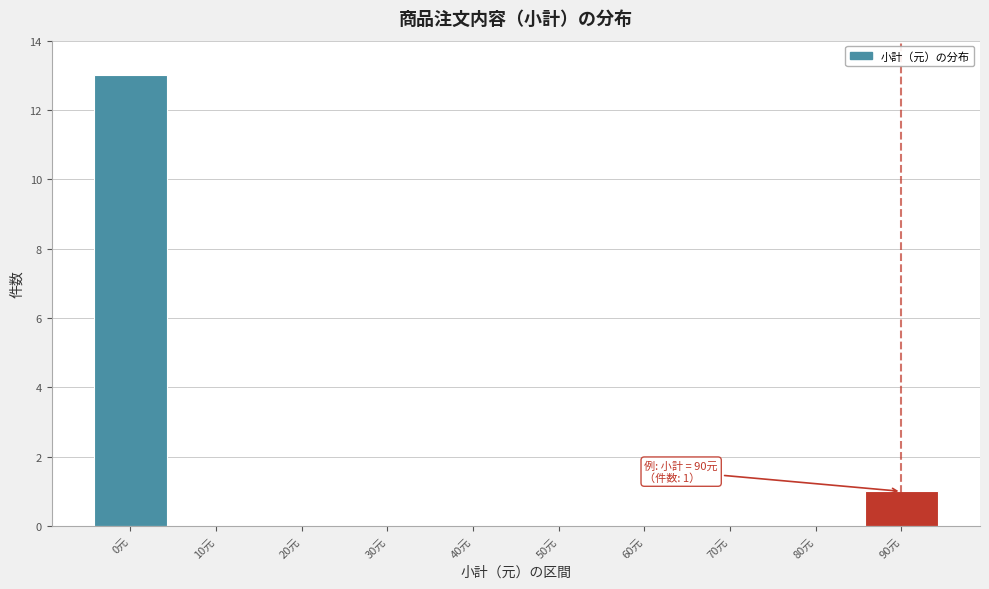

Reading left to right, list all the values displayed in this chart.

0元=13	10元=0	20元=0	30元=0	40元=0	50元=0	60元=0	70元=0	80元=0	90元=1